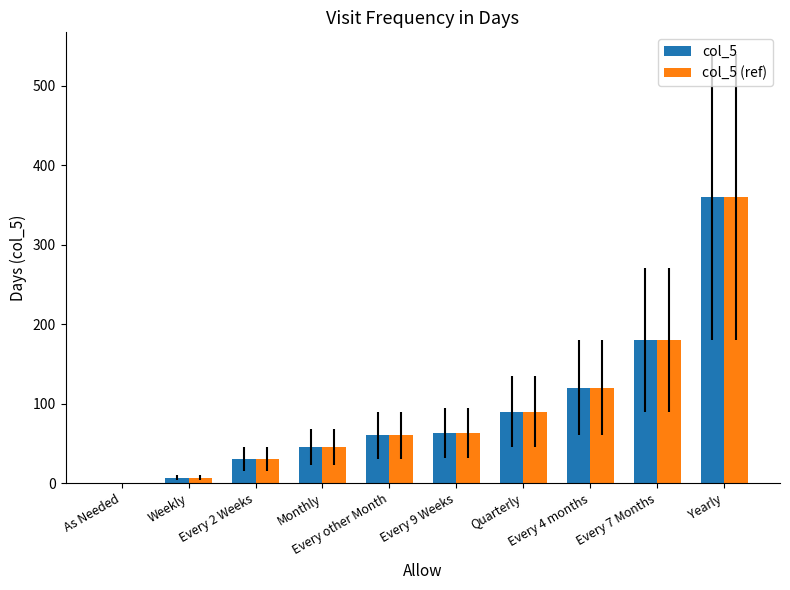

How many data points does each series have?

10